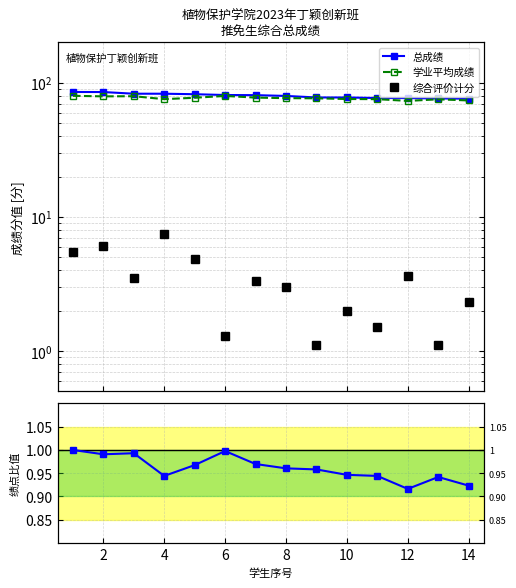

Is the value of 综合评价计分 at 6 greater than the value of 平均绩点/最高绩点 at 8?

Yes